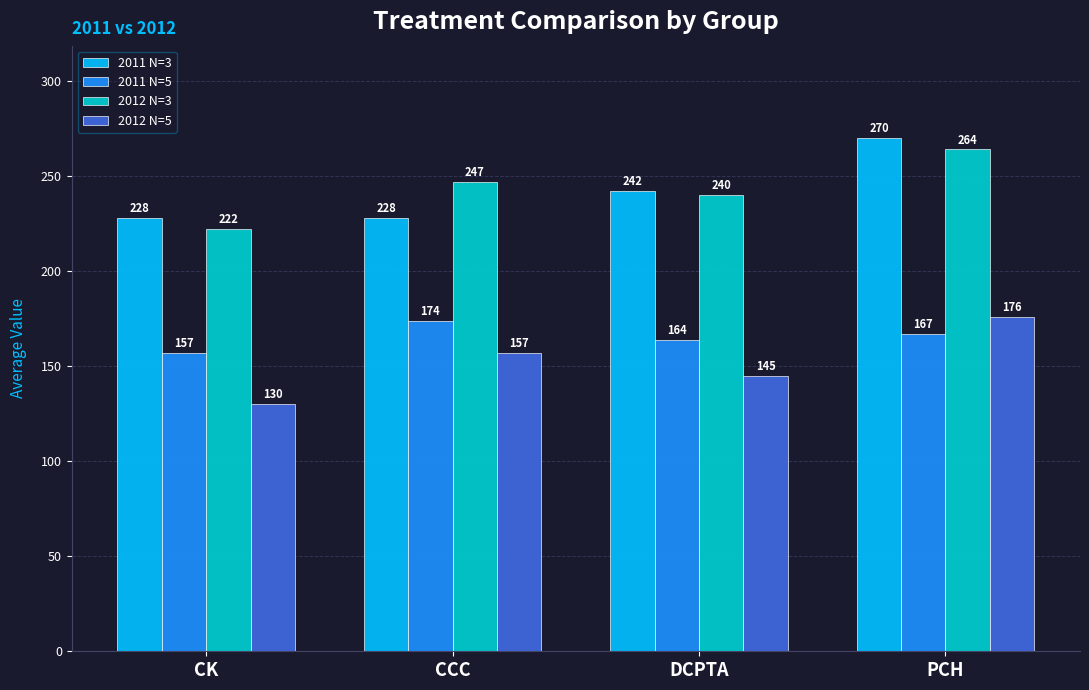

What is the difference between the highest and lowest values at CCC?

90